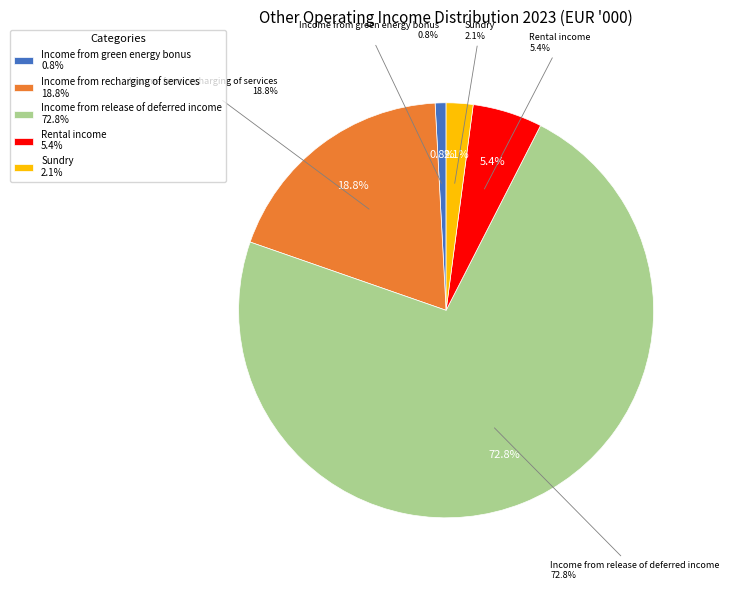

To the nearest percent, what is the difference between the Income from green energy bonus and Sundry slice percentages?

1%